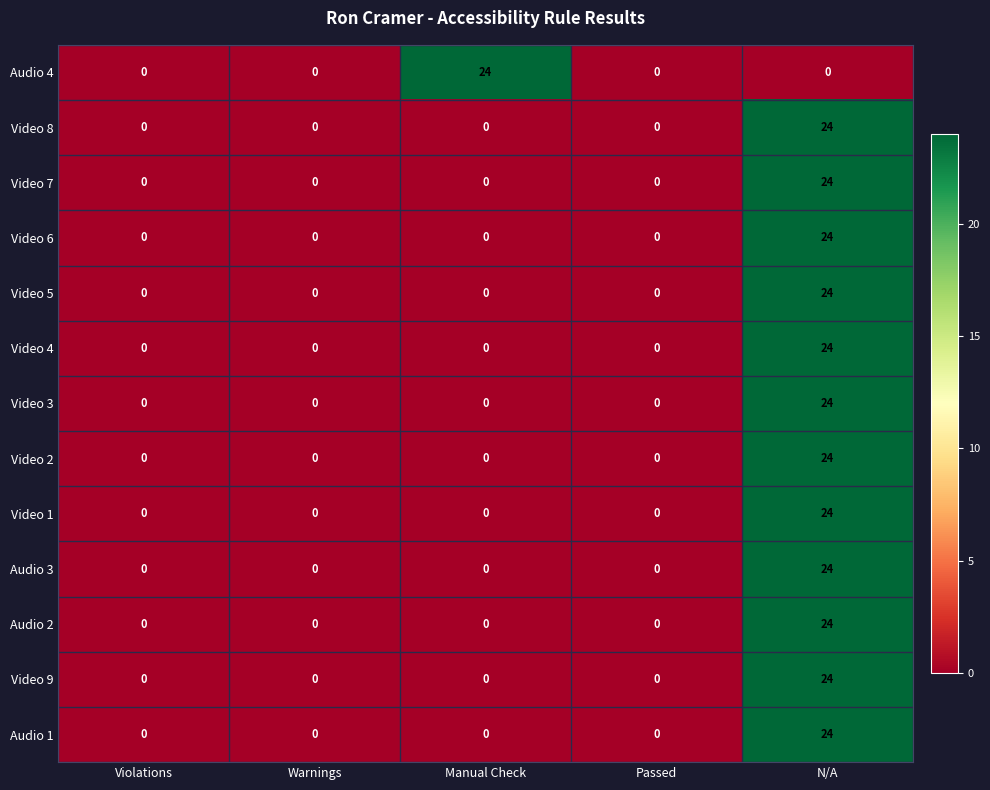

What is the average value of the Video 9 series?

5